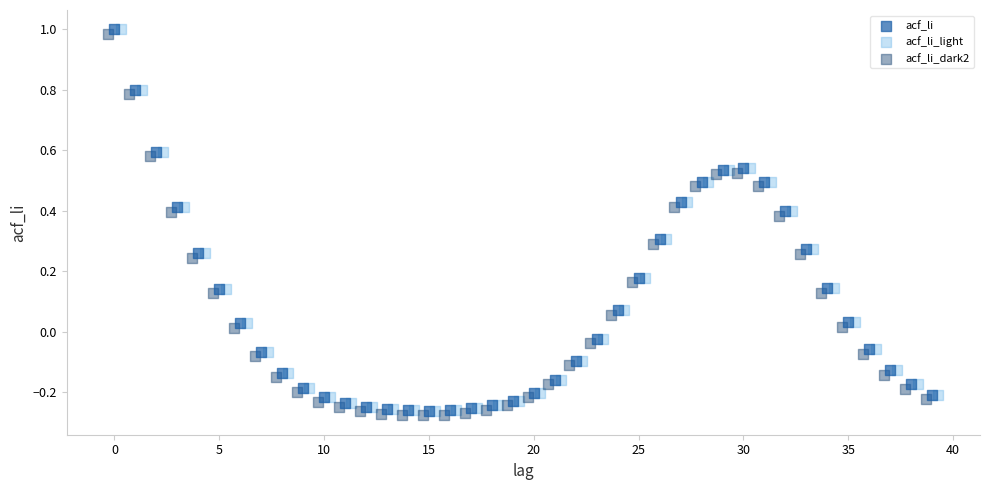

What are all the series names shown in the legend?

acf_li, acf_li_light, acf_li_dark2